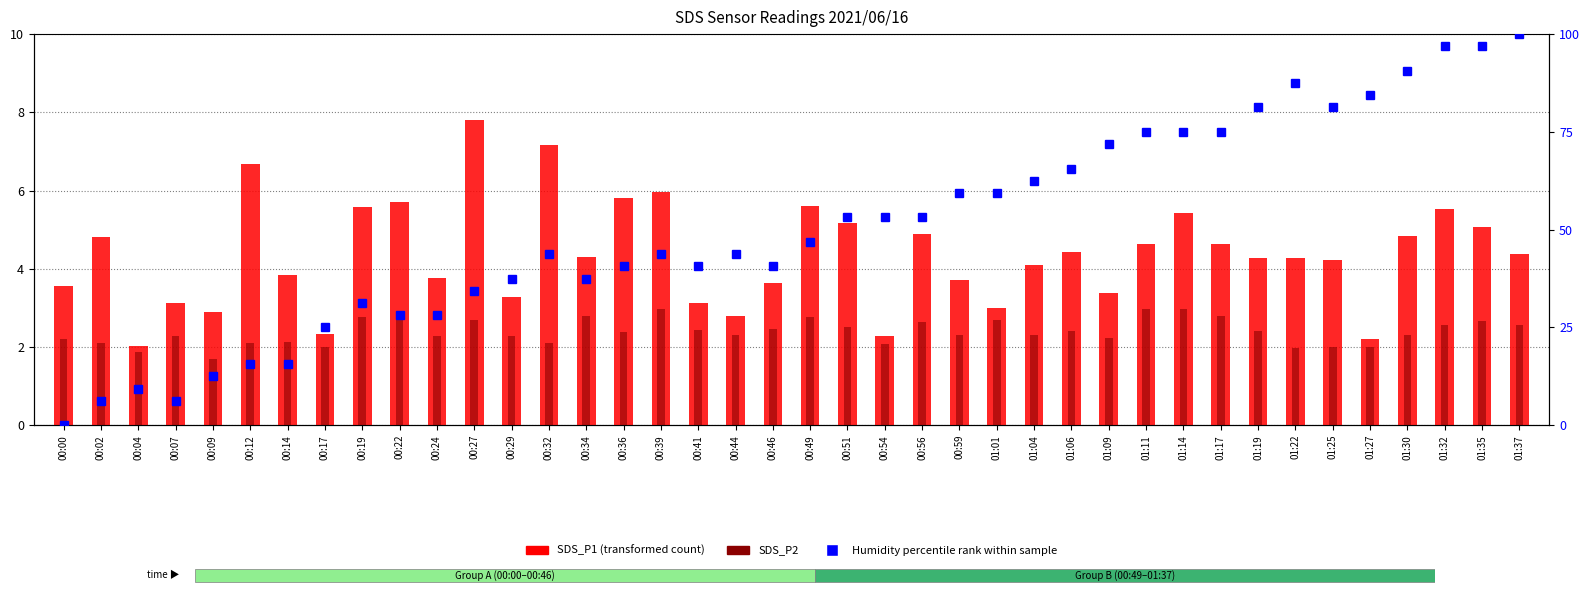

What is the sum of the SDS_P2 values at 00:12 and 00:24?

4.4